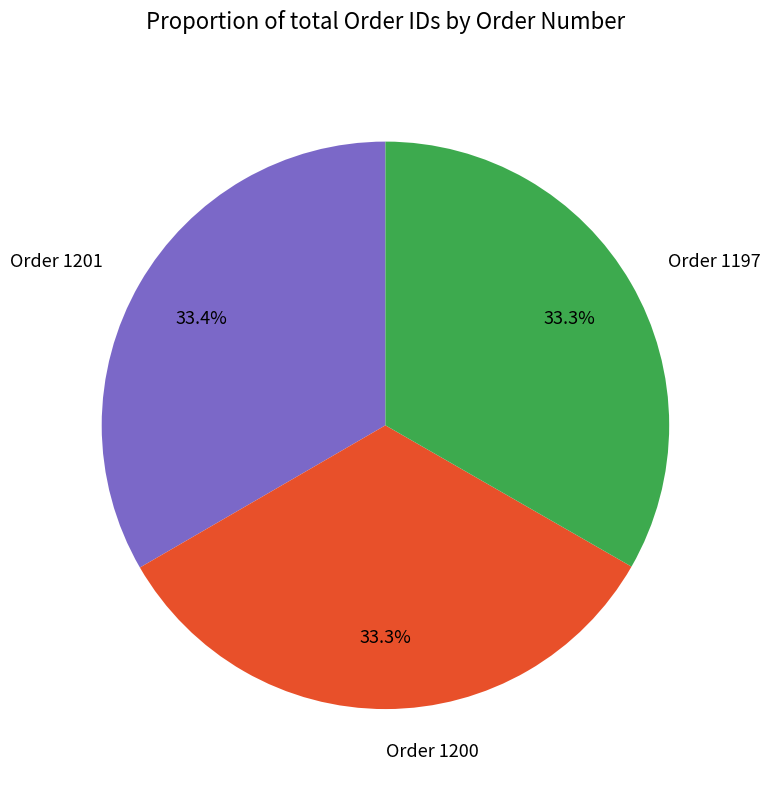

What is the ratio of the value at Order 1200 to the value at Order 1197?

1.0